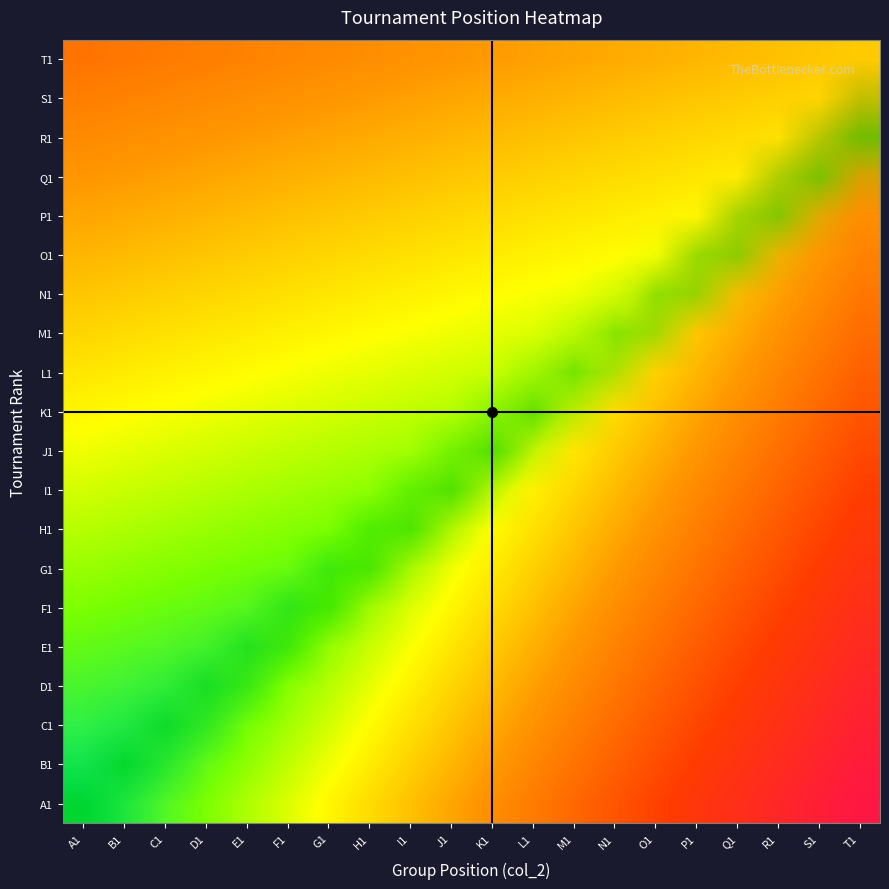

Reading right to left, list all the values displayed in this chart.

A1: T1=1.0	S1=0.9	R1=0.9	Q1=0.8	P1=0.8	O1=0.7	N1=0.7	M1=0.6	L1=0.6	K1=0.5	J1=0.5	I1=0.4	H1=0.4	G1=0.3	F1=0.3	E1=0.2	D1=0.2	C1=0.1	B1=0.1	A1=0.0
B1: T1=1.0	S1=0.9	R1=0.9	Q1=0.8	P1=0.8	O1=0.7	N1=0.7	M1=0.6	L1=0.5	K1=0.5	J1=0.4	I1=0.4	H1=0.3	G1=0.3	F1=0.2	E1=0.2	D1=0.1	C1=0.1	B1=0.0	A1=0.0
C1: T1=0.9	S1=0.9	R1=0.8	Q1=0.8	P1=0.7	O1=0.7	N1=0.6	M1=0.6	L1=0.5	K1=0.5	J1=0.4	I1=0.4	H1=0.3	G1=0.3	F1=0.2	E1=0.1	D1=0.1	C1=0.0	B1=0.1	A1=0.1
D1: T1=0.9	S1=0.9	R1=0.8	Q1=0.7	P1=0.7	O1=0.6	N1=0.6	M1=0.5	L1=0.5	K1=0.4	J1=0.4	I1=0.3	H1=0.3	G1=0.2	F1=0.2	E1=0.1	D1=0.1	C1=0.1	B1=0.1	A1=0.1
E1: T1=0.9	S1=0.8	R1=0.8	Q1=0.7	P1=0.7	O1=0.6	N1=0.6	M1=0.5	L1=0.5	K1=0.4	J1=0.3	I1=0.3	H1=0.2	G1=0.2	F1=0.1	E1=0.1	D1=0.1	C1=0.1	B1=0.1	A1=0.1
F1: T1=0.8	S1=0.8	R1=0.7	Q1=0.7	P1=0.6	O1=0.6	N1=0.5	M1=0.5	L1=0.4	K1=0.4	J1=0.3	I1=0.3	H1=0.2	G1=0.2	F1=0.1	E1=0.1	D1=0.1	C1=0.1	B1=0.1	A1=0.2
G1: T1=0.8	S1=0.8	R1=0.7	Q1=0.7	P1=0.6	O1=0.5	N1=0.5	M1=0.4	L1=0.4	K1=0.3	J1=0.3	I1=0.2	H1=0.2	G1=0.1	F1=0.1	E1=0.1	D1=0.2	C1=0.2	B1=0.2	A1=0.2
H1: T1=0.8	S1=0.7	R1=0.7	Q1=0.6	P1=0.6	O1=0.5	N1=0.5	M1=0.4	L1=0.4	K1=0.3	J1=0.3	I1=0.2	H1=0.1	G1=0.2	F1=0.2	E1=0.2	D1=0.2	C1=0.2	B1=0.2	A1=0.2
I1: T1=0.7	S1=0.7	R1=0.6	Q1=0.6	P1=0.5	O1=0.5	N1=0.4	M1=0.4	L1=0.3	K1=0.3	J1=0.2	I1=0.2	H1=0.2	G1=0.2	F1=0.2	E1=0.2	D1=0.2	C1=0.2	B1=0.2	A1=0.3
J1: T1=0.7	S1=0.7	R1=0.6	Q1=0.6	P1=0.5	O1=0.5	N1=0.4	M1=0.3	L1=0.3	K1=0.2	J1=0.2	I1=0.2	H1=0.2	G1=0.2	F1=0.2	E1=0.2	D1=0.3	C1=0.3	B1=0.3	A1=0.3
K1: T1=0.7	S1=0.6	R1=0.6	Q1=0.5	P1=0.5	O1=0.4	N1=0.4	M1=0.3	L1=0.3	K1=0.2	J1=0.2	I1=0.2	H1=0.2	G1=0.3	F1=0.3	E1=0.3	D1=0.3	C1=0.3	B1=0.3	A1=0.3
L1: T1=0.7	S1=0.6	R1=0.5	Q1=0.5	P1=0.4	O1=0.4	N1=0.3	M1=0.3	L1=0.2	K1=0.2	J1=0.3	I1=0.3	H1=0.3	G1=0.3	F1=0.3	E1=0.3	D1=0.3	C1=0.3	B1=0.3	A1=0.3
M1: T1=0.6	S1=0.6	R1=0.5	Q1=0.5	P1=0.4	O1=0.4	N1=0.3	M1=0.3	L1=0.3	K1=0.3	J1=0.3	I1=0.3	H1=0.3	G1=0.3	F1=0.3	E1=0.3	D1=0.3	C1=0.4	B1=0.4	A1=0.4
N1: T1=0.6	S1=0.5	R1=0.5	Q1=0.4	P1=0.4	O1=0.3	N1=0.3	M1=0.3	L1=0.3	K1=0.3	J1=0.3	I1=0.3	H1=0.3	G1=0.3	F1=0.4	E1=0.4	D1=0.4	C1=0.4	B1=0.4	A1=0.4
O1: T1=0.6	S1=0.5	R1=0.5	Q1=0.4	P1=0.3	O1=0.3	N1=0.3	M1=0.3	L1=0.3	K1=0.3	J1=0.3	I1=0.4	H1=0.4	G1=0.4	F1=0.4	E1=0.4	D1=0.4	C1=0.4	B1=0.4	A1=0.4
P1: T1=0.5	S1=0.5	R1=0.4	Q1=0.4	P1=0.3	O1=0.3	N1=0.3	M1=0.3	L1=0.4	K1=0.4	J1=0.4	I1=0.4	H1=0.4	G1=0.4	F1=0.4	E1=0.4	D1=0.4	C1=0.5	B1=0.5	A1=0.5
Q1: T1=0.5	S1=0.4	R1=0.4	Q1=0.3	P1=0.3	O1=0.4	N1=0.4	M1=0.4	L1=0.4	K1=0.4	J1=0.4	I1=0.4	H1=0.4	G1=0.4	F1=0.5	E1=0.5	D1=0.5	C1=0.5	B1=0.5	A1=0.5
R1: T1=0.5	S1=0.4	R1=0.4	Q1=0.4	P1=0.4	O1=0.4	N1=0.4	M1=0.4	L1=0.4	K1=0.4	J1=0.4	I1=0.5	H1=0.5	G1=0.5	F1=0.5	E1=0.5	D1=0.5	C1=0.5	B1=0.5	A1=0.5
S1: T1=0.4	S1=0.4	R1=0.4	Q1=0.4	P1=0.4	O1=0.4	N1=0.4	M1=0.4	L1=0.5	K1=0.5	J1=0.5	I1=0.5	H1=0.5	G1=0.5	F1=0.5	E1=0.5	D1=0.5	C1=0.5	B1=0.6	A1=0.6
T1: T1=0.4	S1=0.4	R1=0.4	Q1=0.4	P1=0.4	O1=0.5	N1=0.5	M1=0.5	L1=0.5	K1=0.5	J1=0.5	I1=0.5	H1=0.5	G1=0.5	F1=0.5	E1=0.6	D1=0.6	C1=0.6	B1=0.6	A1=0.6